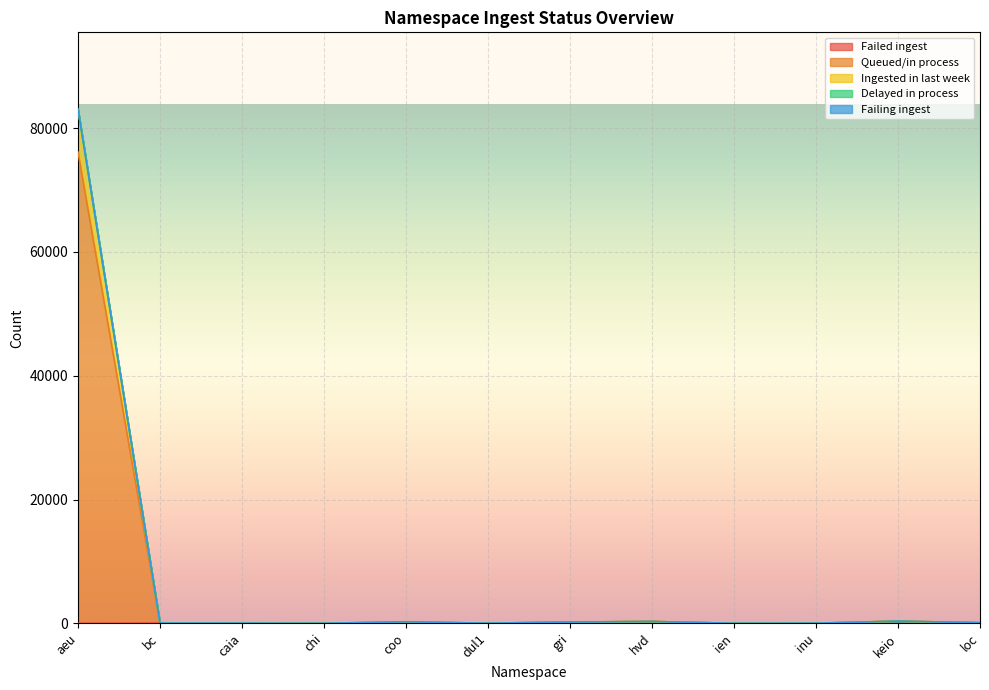

What is the spread (max minus min) of values at aeu?

83017